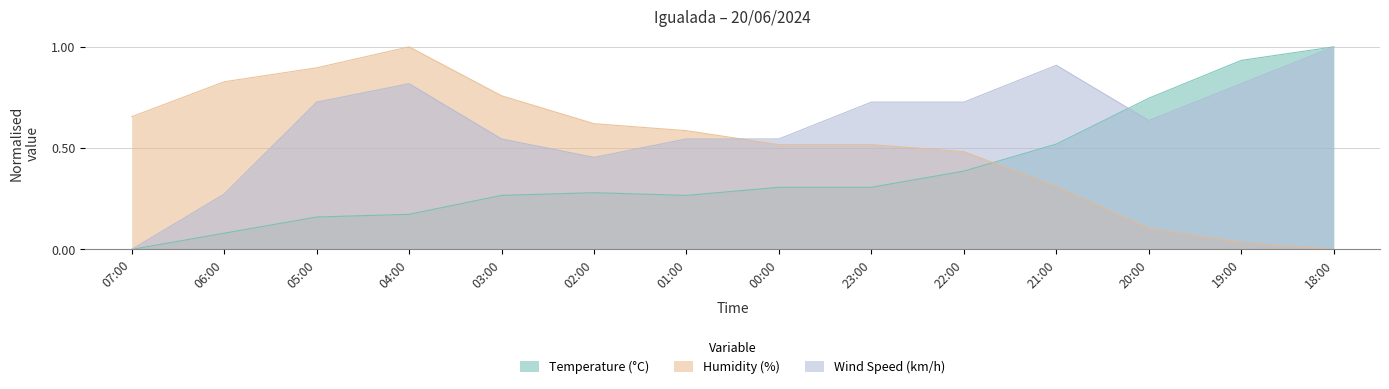

How many times do Humidity (%) and Temperature (°C) cross each other?

1